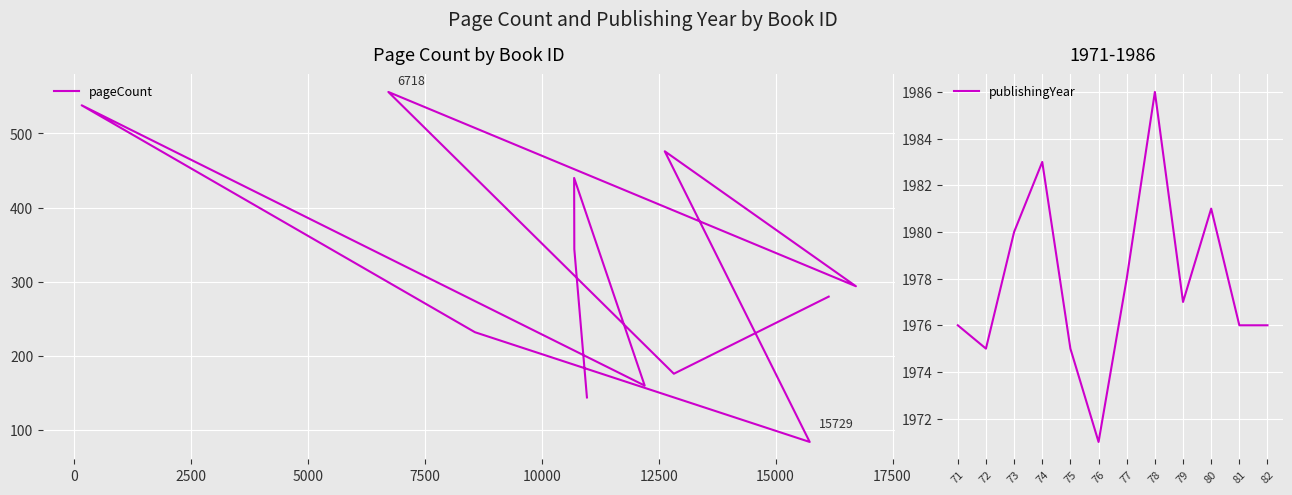

The value of publishingYear at 78 is 3419. True or false?

False